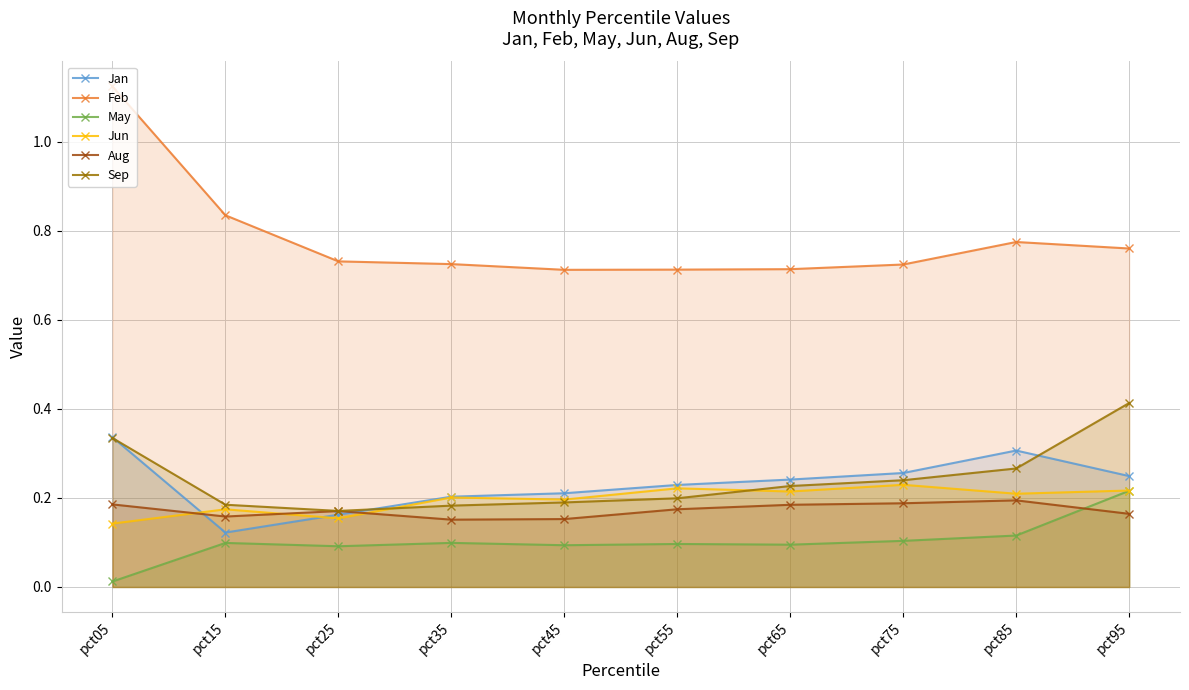

Rank the categories by May value from lowest to highest.

pct05, pct25, pct45, pct65, pct55, pct15, pct35, pct75, pct85, pct95